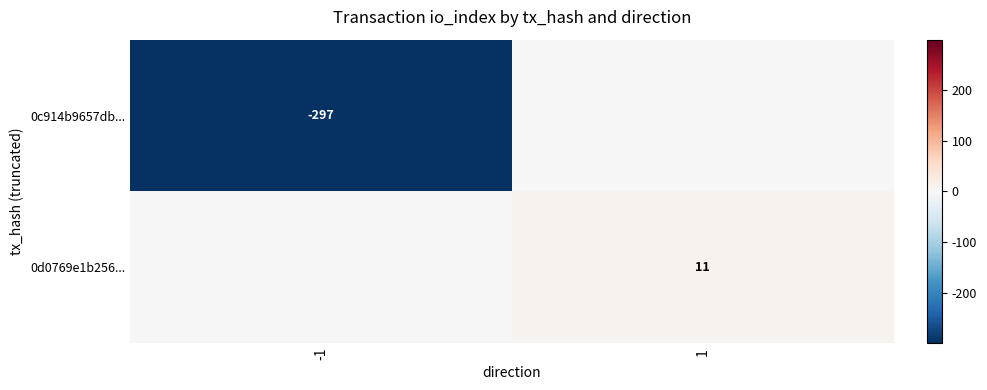

The 0d0769e1b256... series shows 4 at 1. True or false?

False